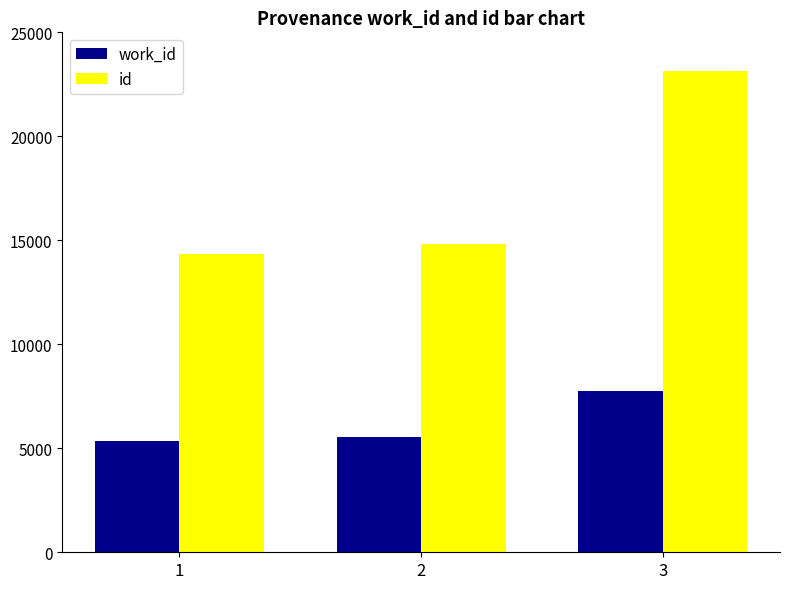

Does the chart contain any negative values?

No